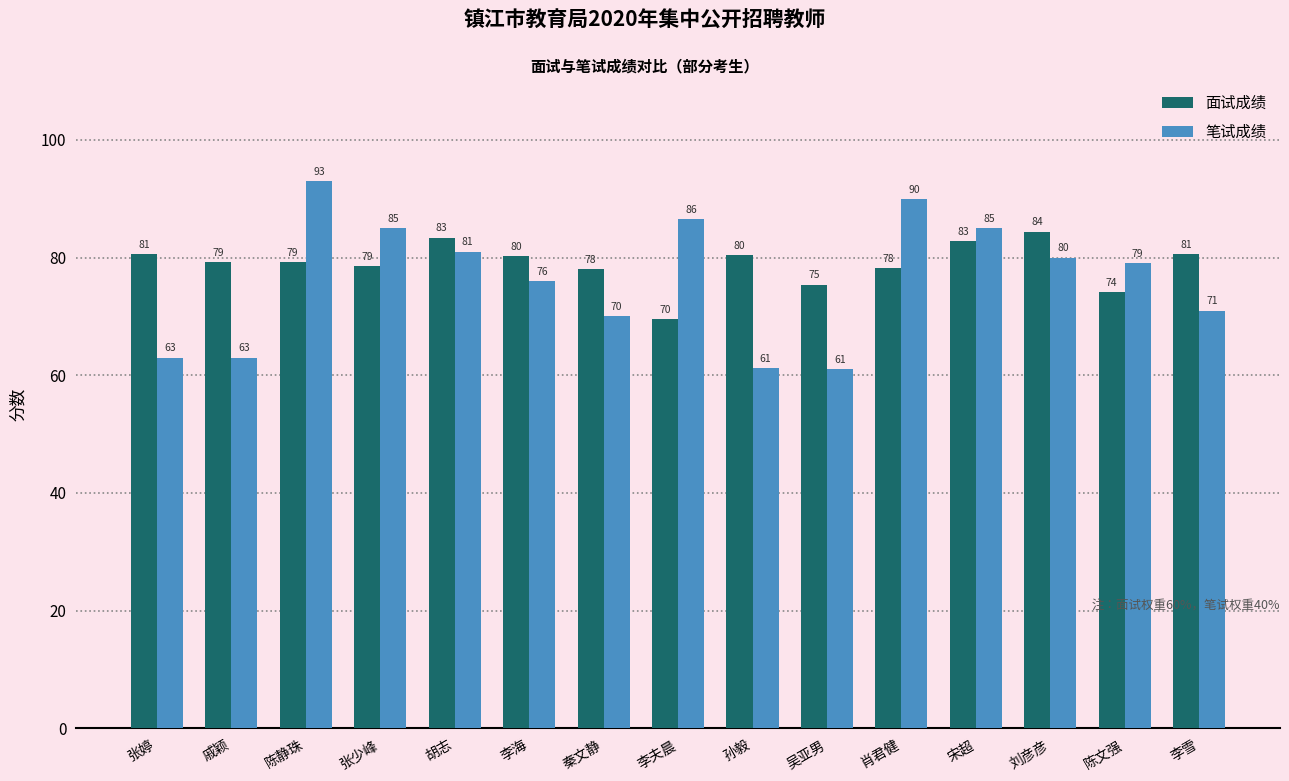

What is the label of the 2nd bar from the right?

陈文强